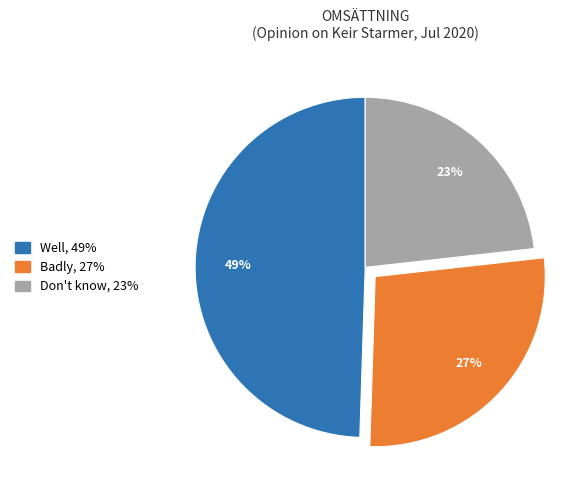

How many segments does this pie chart have?

3